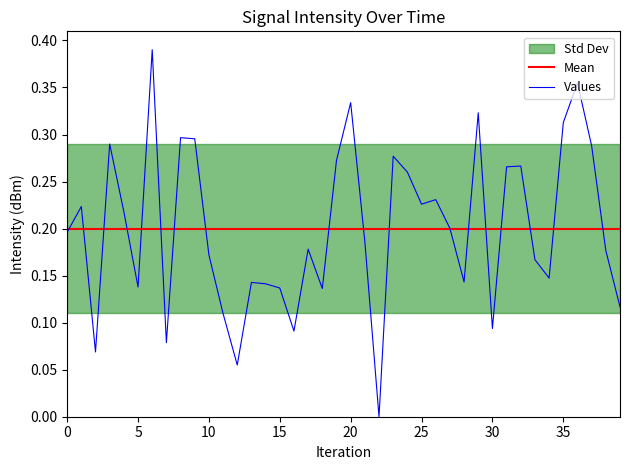

The Mean series shows 0.2 at 5. True or false?

True